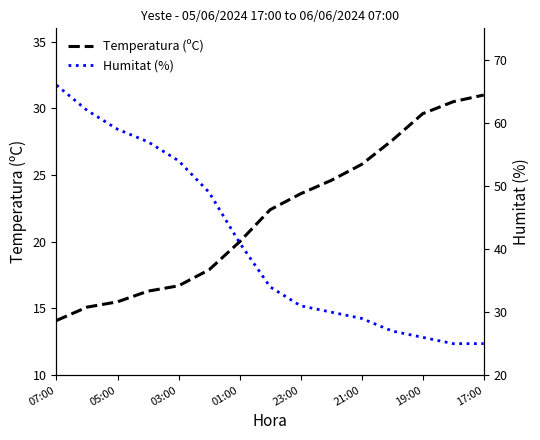

At which label does Temperatura (ºC) reach its minimum?

07:00